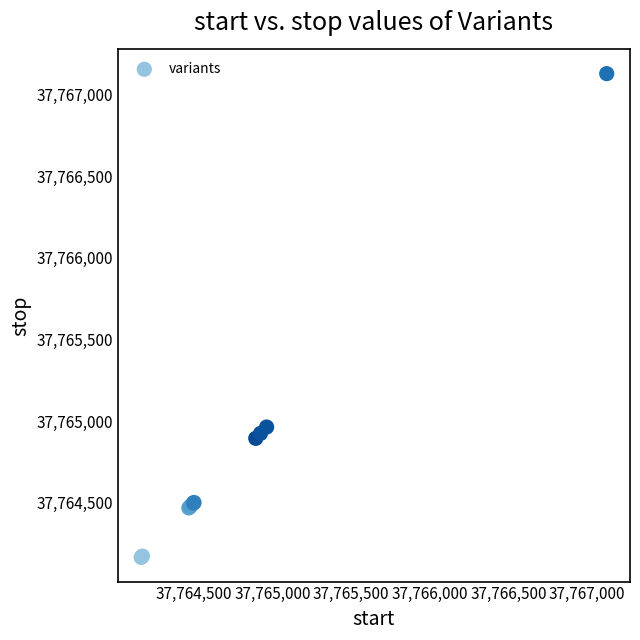

What Y value in the scatter plot is closest to 37765646?

37764963